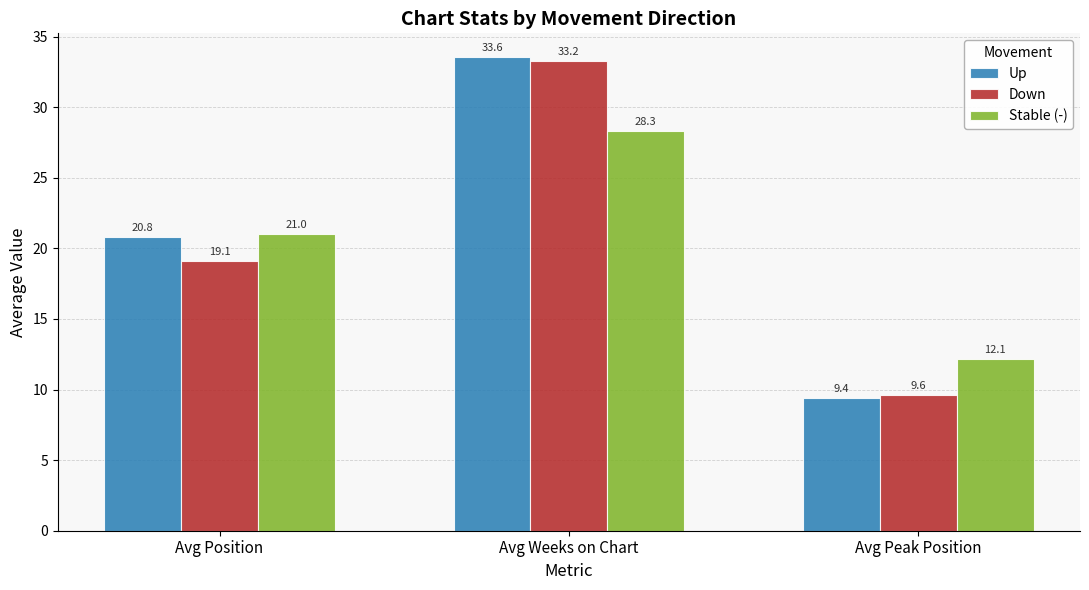

What is the label of the 3rd bar from the right?

Avg Position